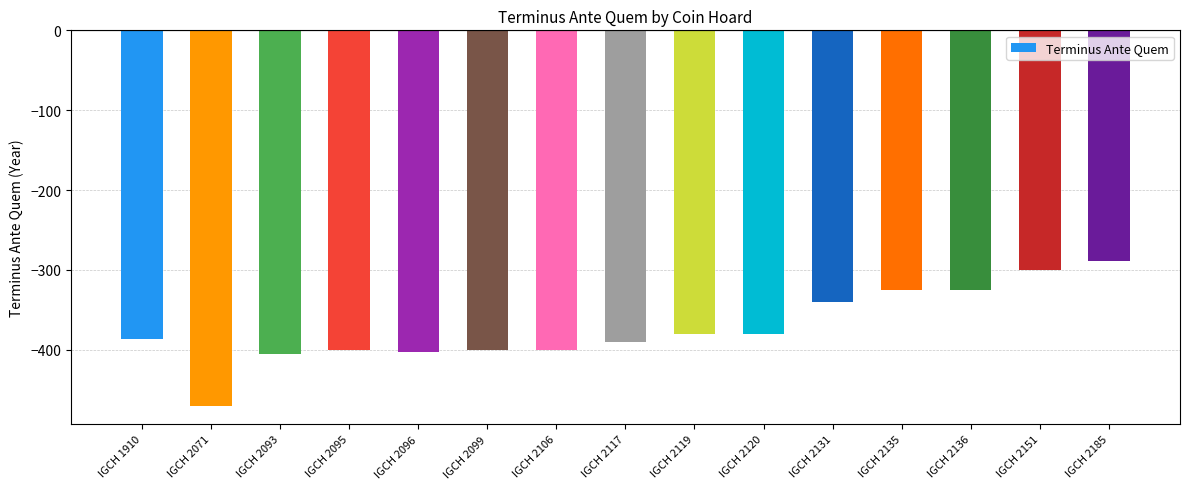

Which category has the lowest value across all series?

IGCH 2071